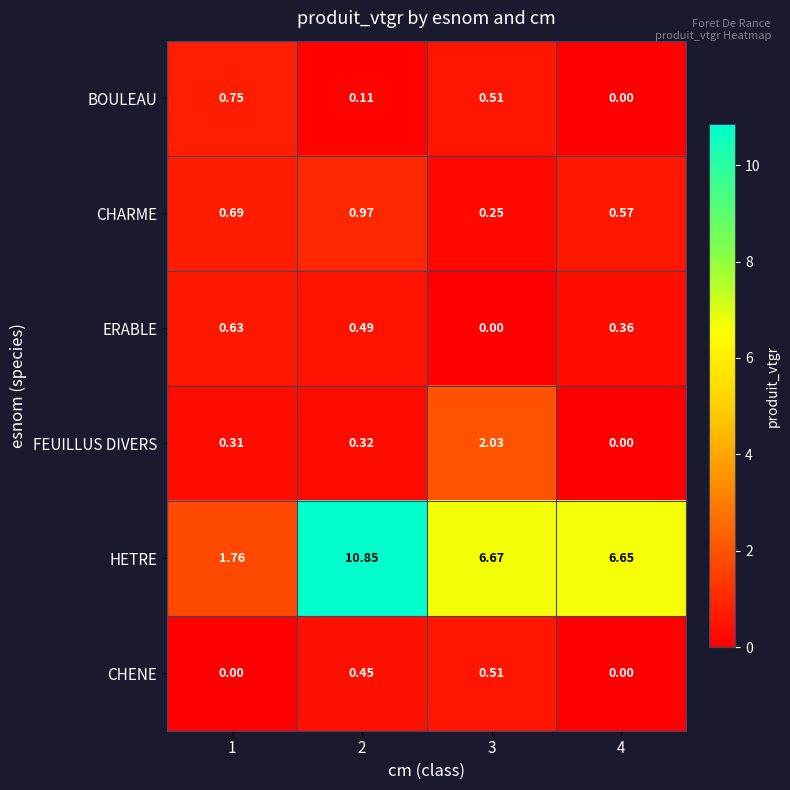

Is the value of CHARME at 3 greater than the value of HETRE at 1?

No